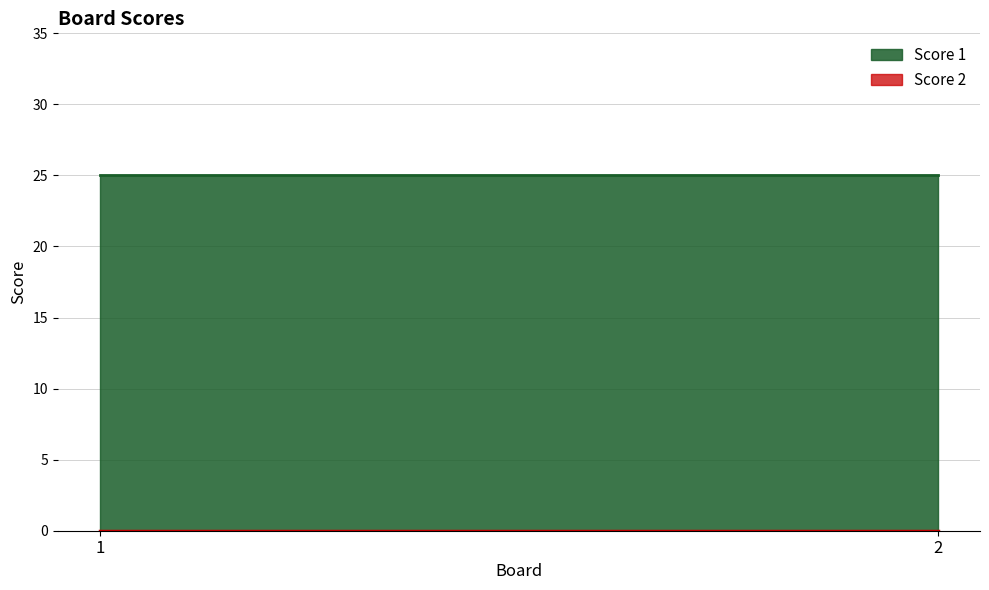

Reading right to left, transcribe all the data shown in this chart.

Score 1: 2=25	1=25
Score 2: 2=0	1=0